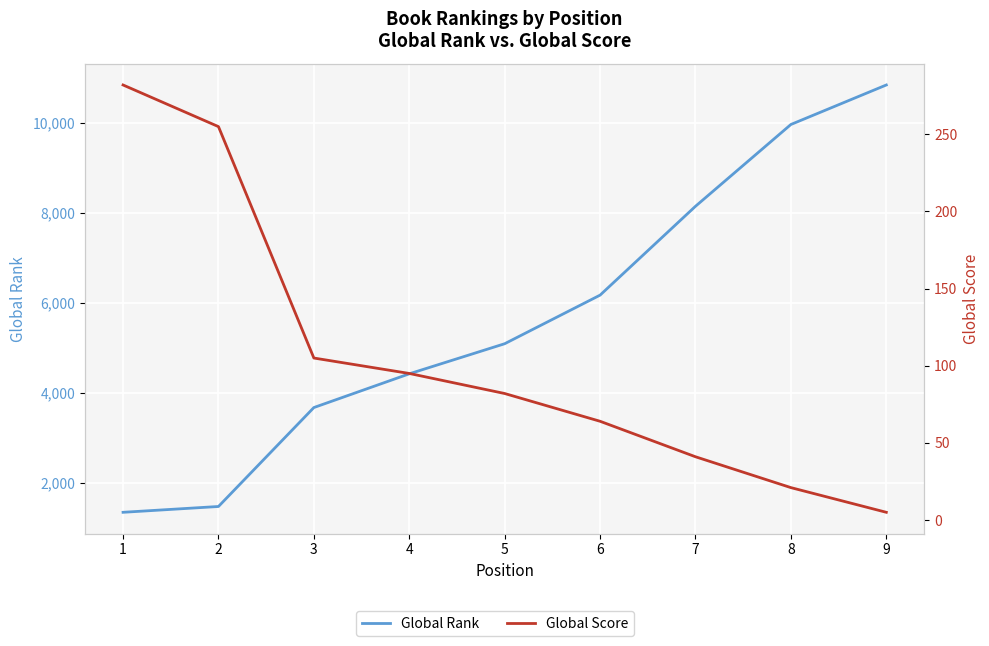

Reading left to right, list all the values displayed in this chart.

Global Rank: 1=1349	2=1478	3=3675	4=4424	5=5092	6=6171	7=8144	8=9960	9=10837
Global Score: 1=282	2=255	3=105	4=95	5=82	6=64	7=41	8=21	9=5